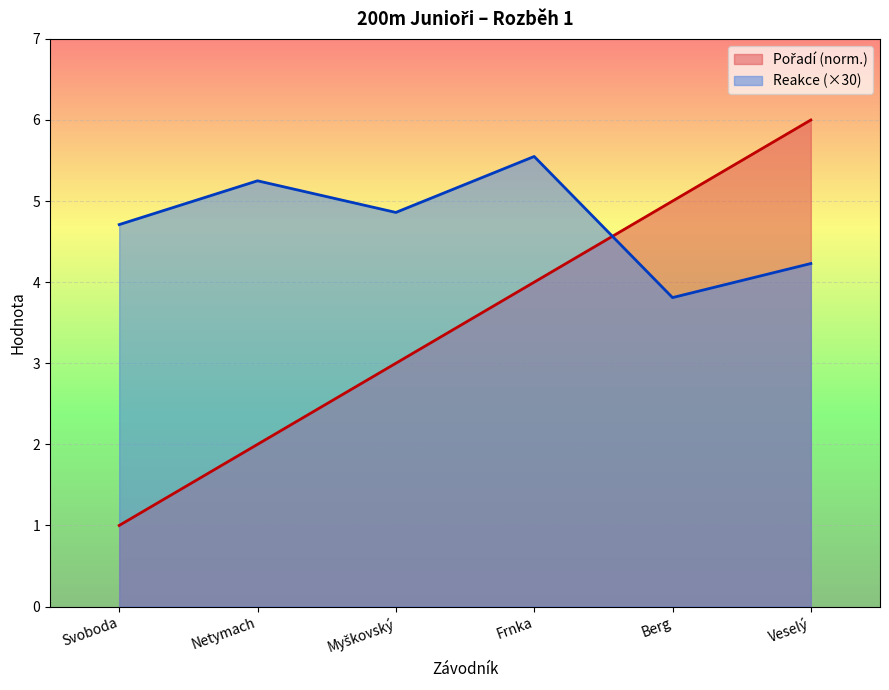

Reading left to right, extract all data points from this chart.

Pořadí: 1.0	2.0	3.0	4.0	5.0	6.0
Reakce: 4.7	5.2	4.9	5.5	3.8	4.2